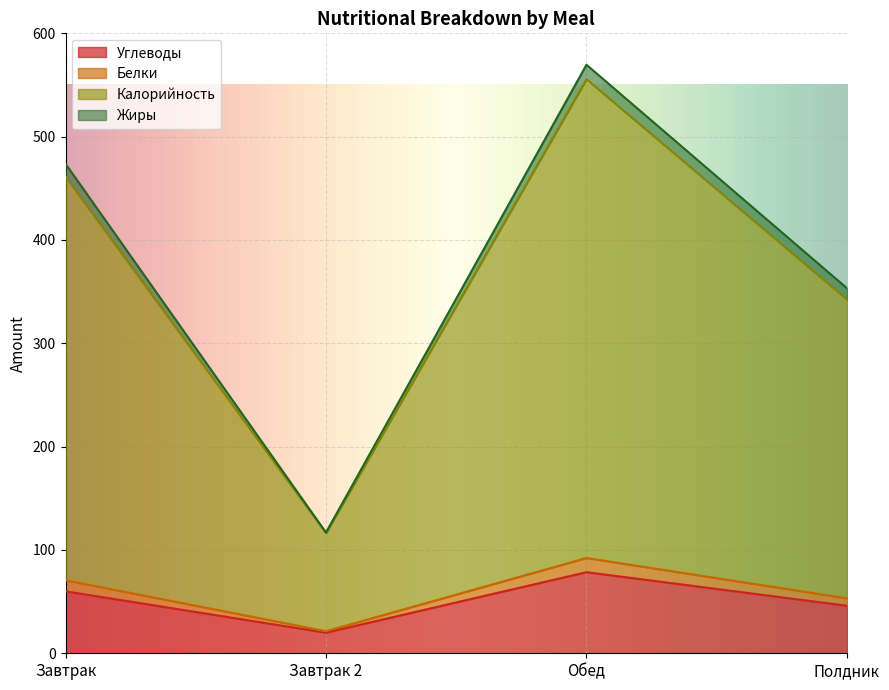

What position from the left is Обед?

3